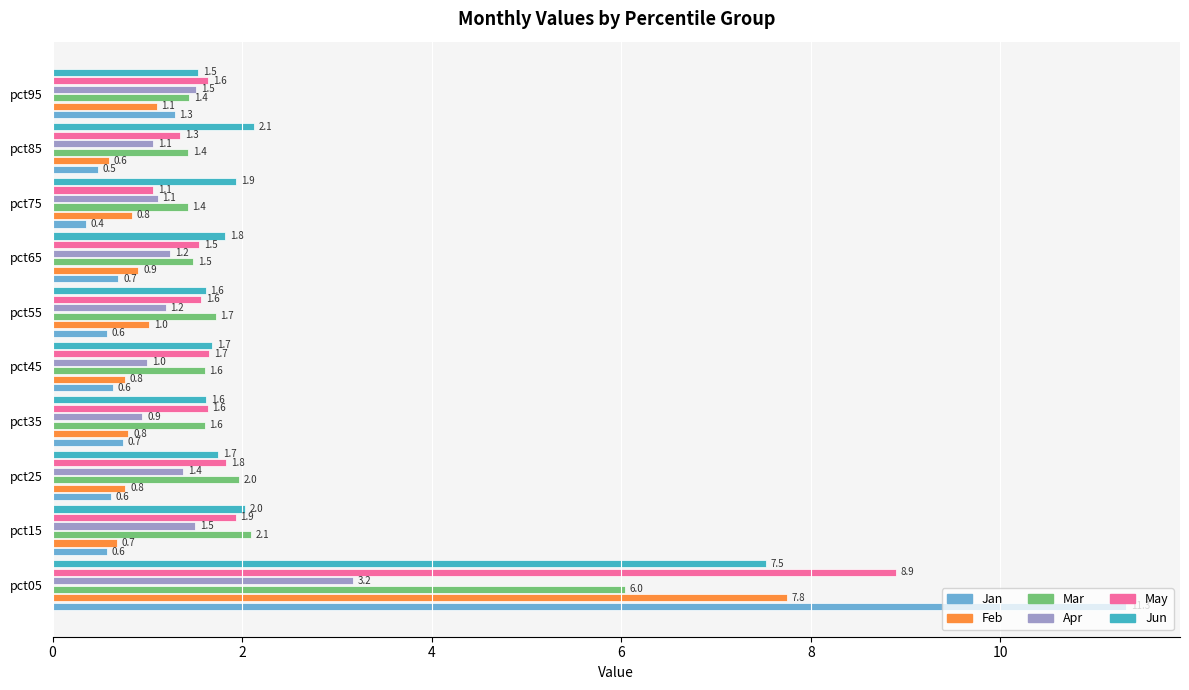

True or false: May has a value of 1.6 at pct55.

True